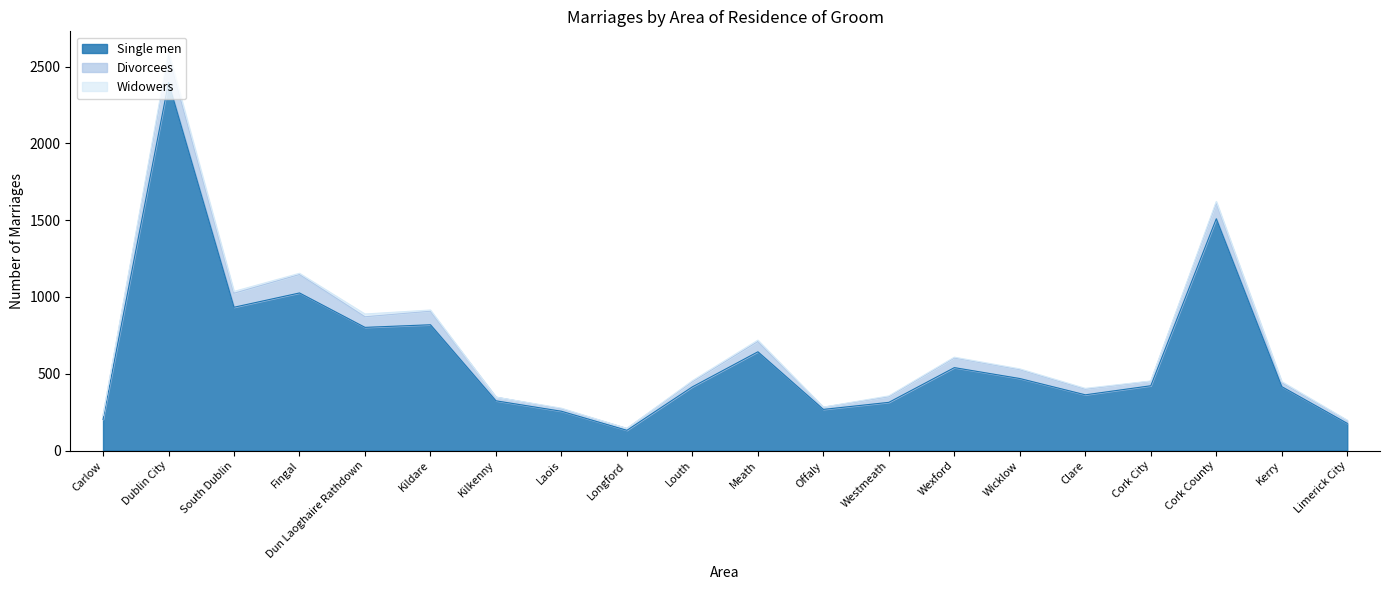

How many categories are shown in the chart?

20